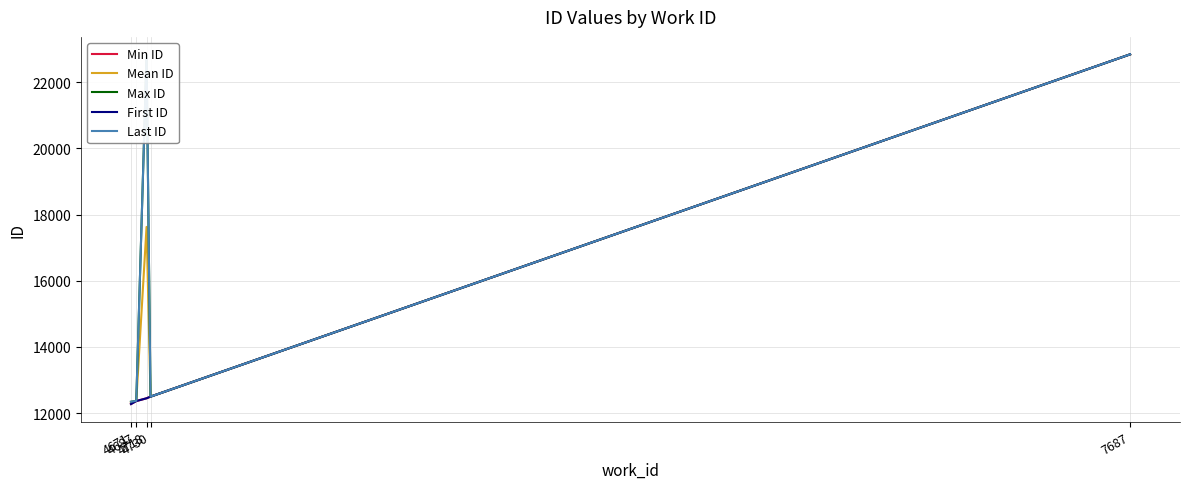

Does the chart display data point markers on the line(s)?

No